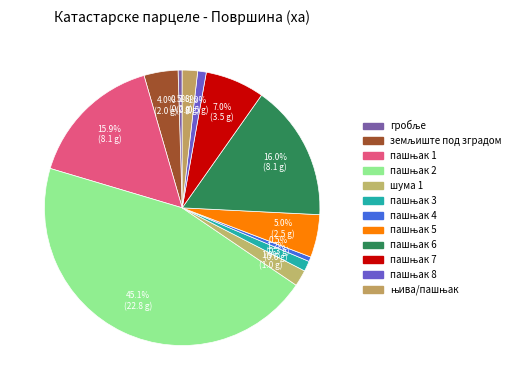

True or false: шума 1 accounts for 2% of the total.

True